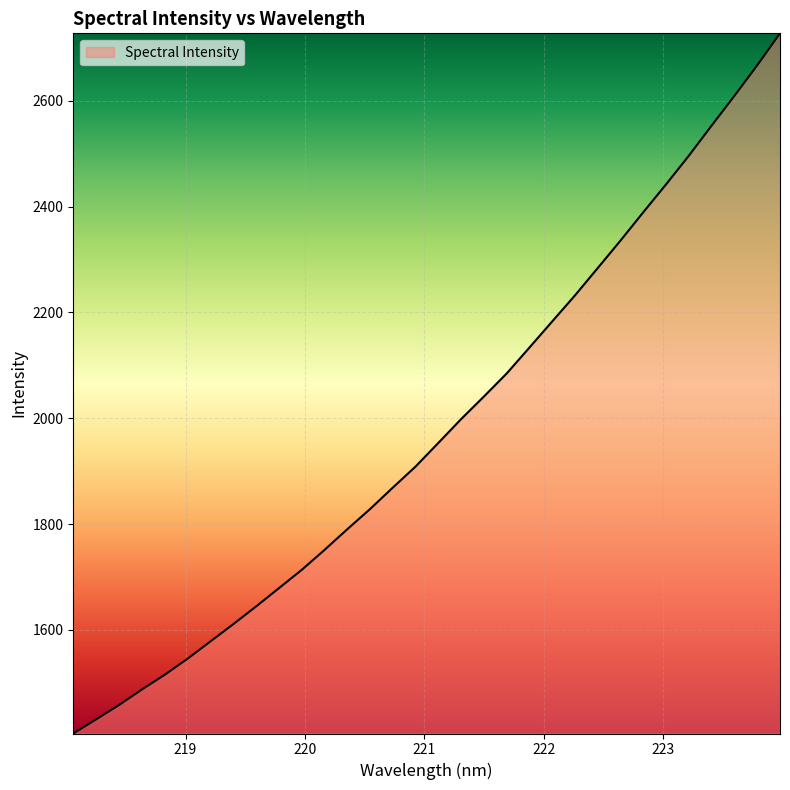

What is the maximum value shown in the chart?

2727.5